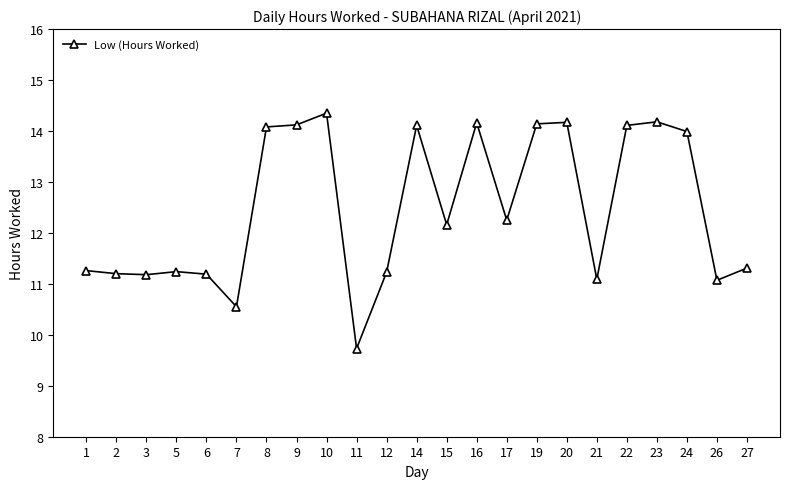

What is the ratio of the value at 26 to the value at 22?

0.8